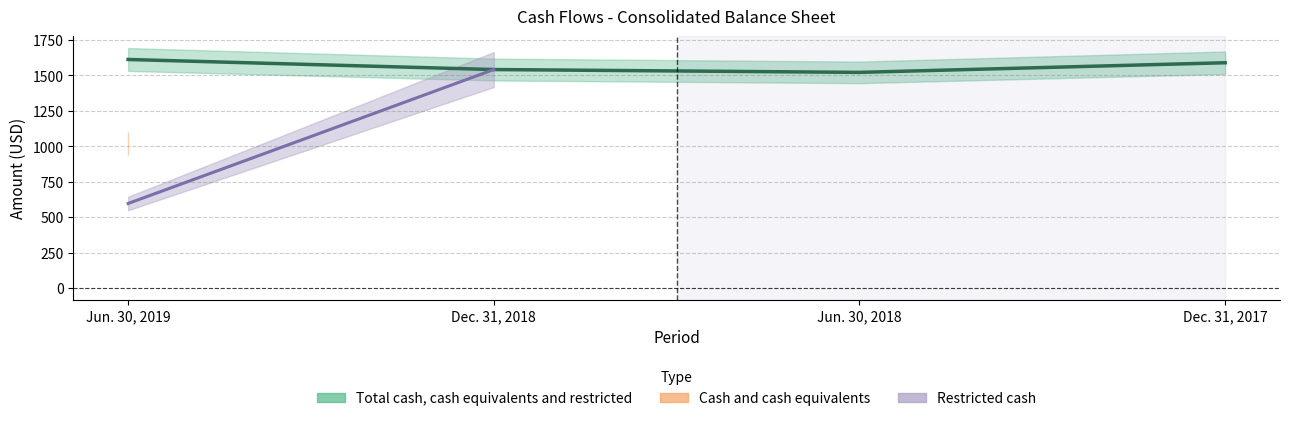

Reading left to right, list all the values displayed in this chart.

Cash and cash equivalents: Jun. 30, 2019=1016	Dec. 31, 2018=0	Jun. 30, 2018=0	Dec. 31, 2017=0
Restricted cash: Jun. 30, 2019=596	Dec. 31, 2018=1541	Jun. 30, 2018=0	Dec. 31, 2017=0
Total cash, cash equivalents and restricted: Jun. 30, 2019=1612	Dec. 31, 2018=1541	Jun. 30, 2018=1521	Dec. 31, 2017=1589